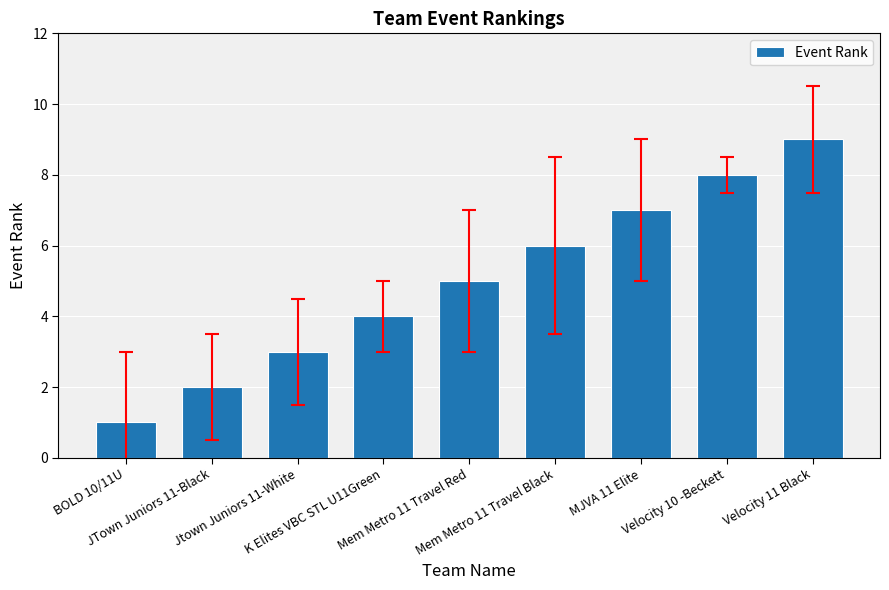

Which label corresponds to the smallest value in the chart?

BOLD 10/11U